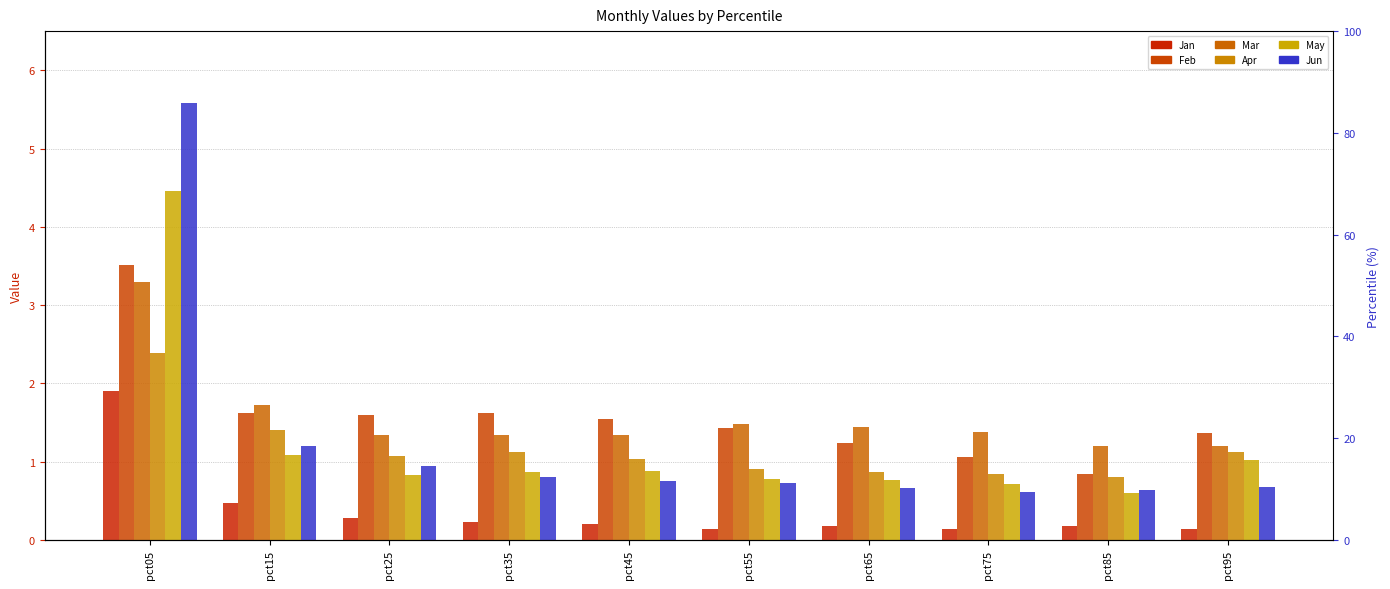

The value of Apr at pct35 is 1.1. True or false?

True